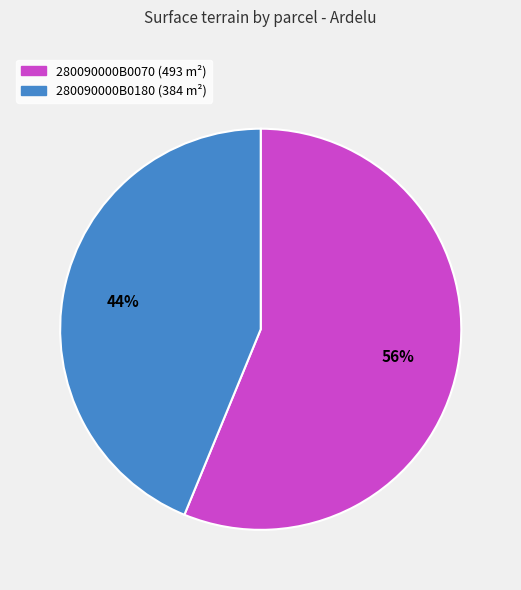

What percentage is the 280090000B0070 slice, to the nearest percent?

56%